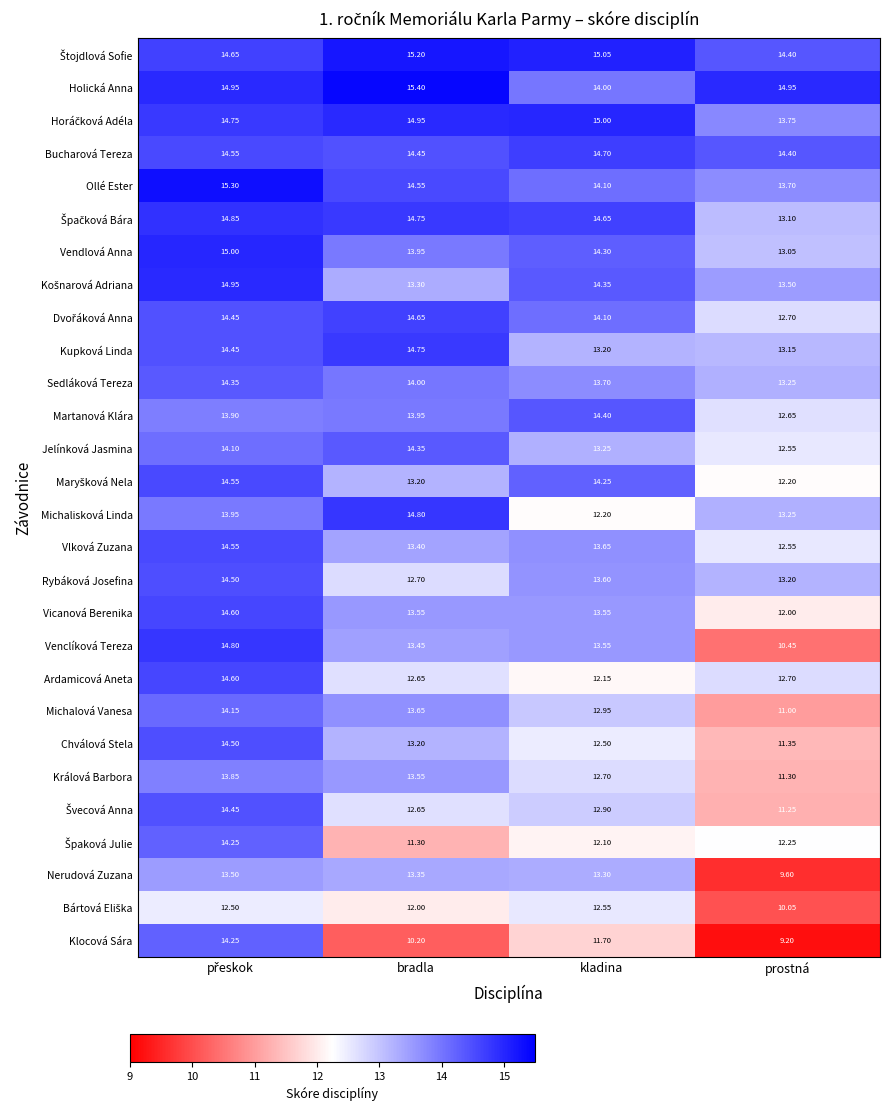

At which label is Kupková Linda closest to 13?

prostná